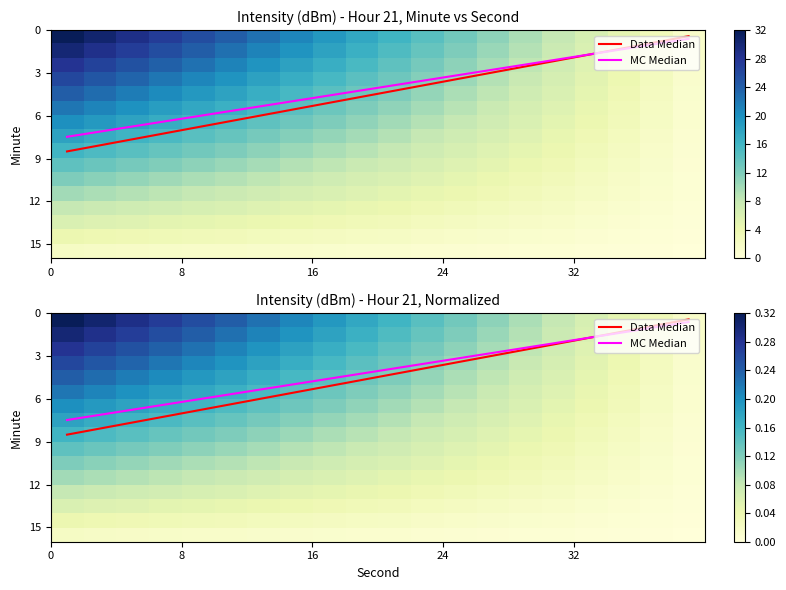

What is the average value of the MC Median series?

4.0